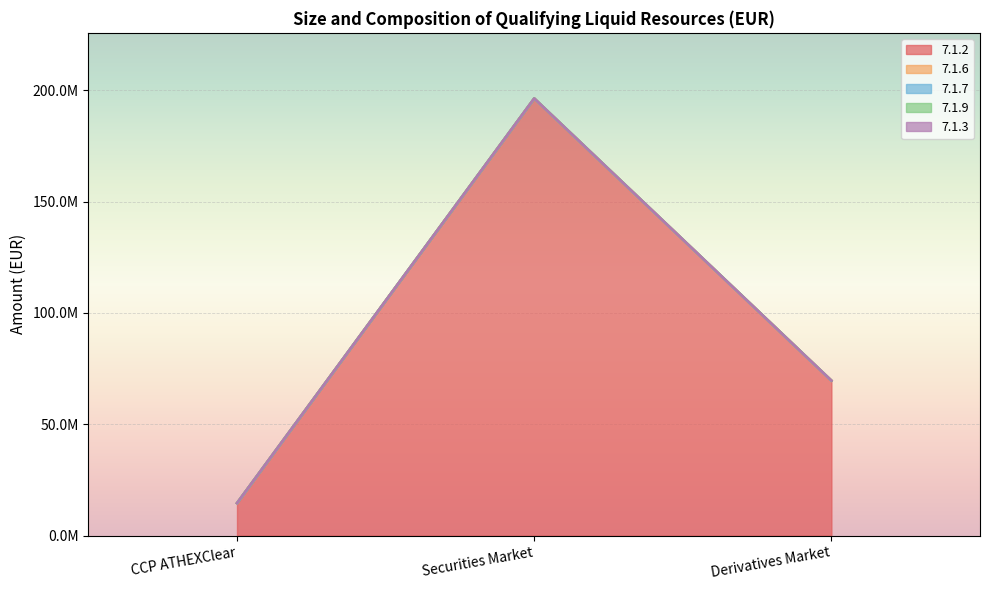

What is the label of the 2nd point from the left?

Securities Market